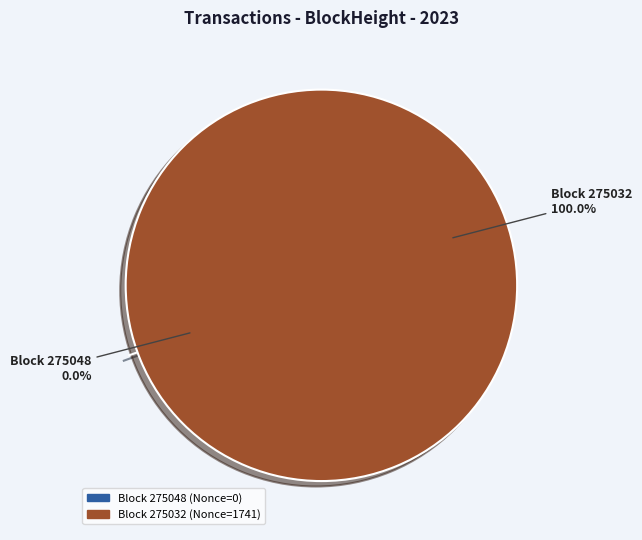

Is 275032 the majority of the pie?

Yes